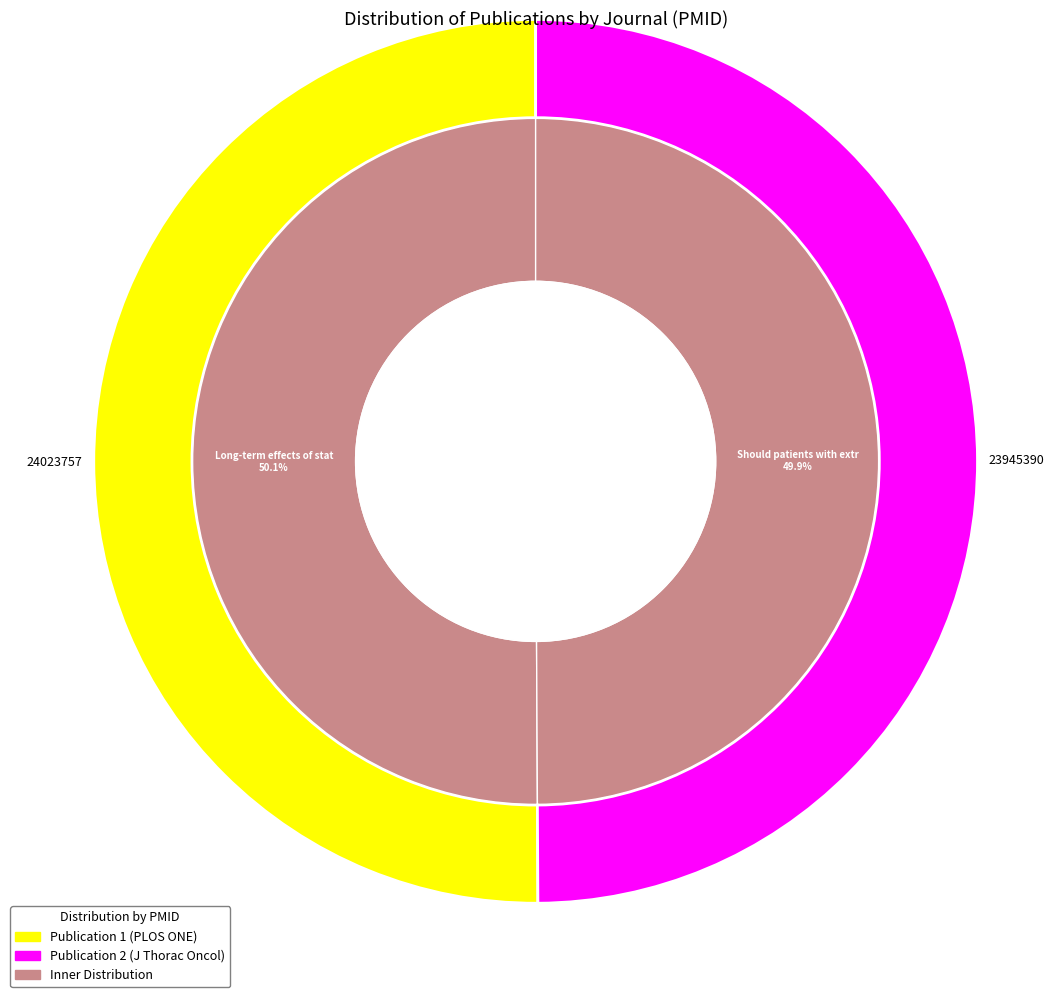

Approximately how many times larger is the value at Long-term effects of statin treatment compared to Should patients with extrapulmonary small cell?

1.0